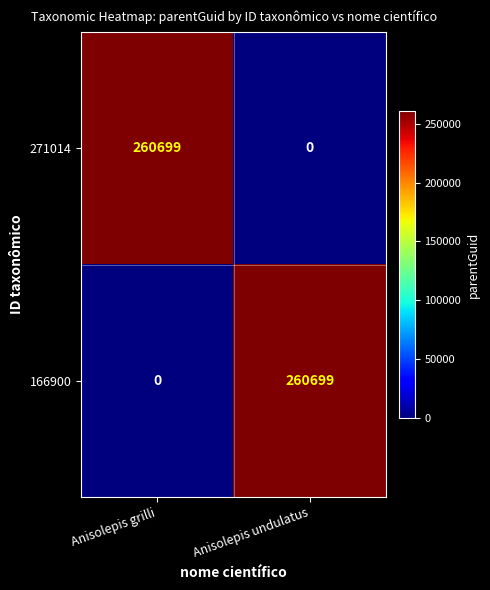

True or false: 166900 has a value of -171701 at Anisolepis grilli.

False